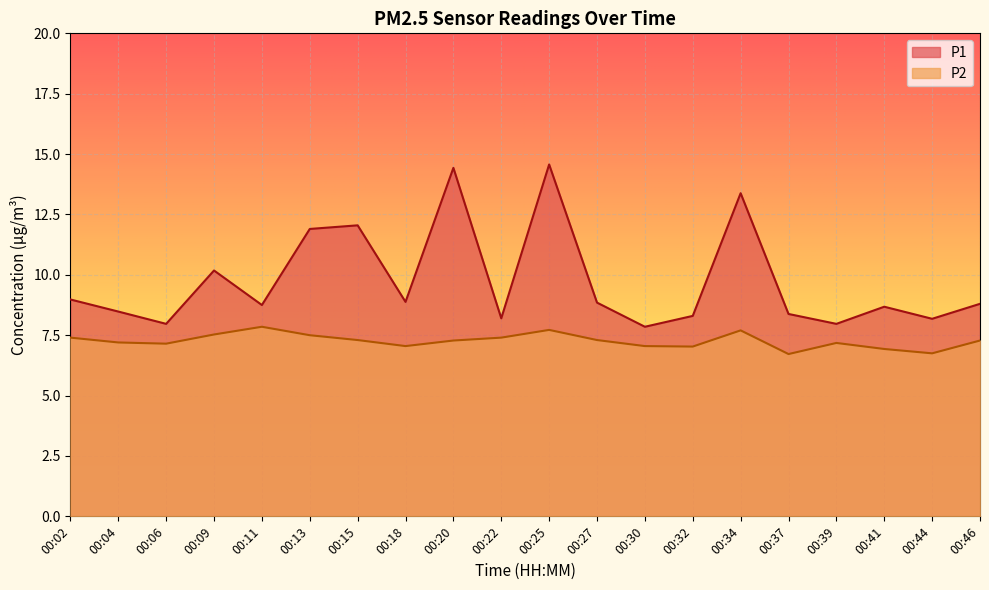

Read the P1 value at 00:37.

8.4